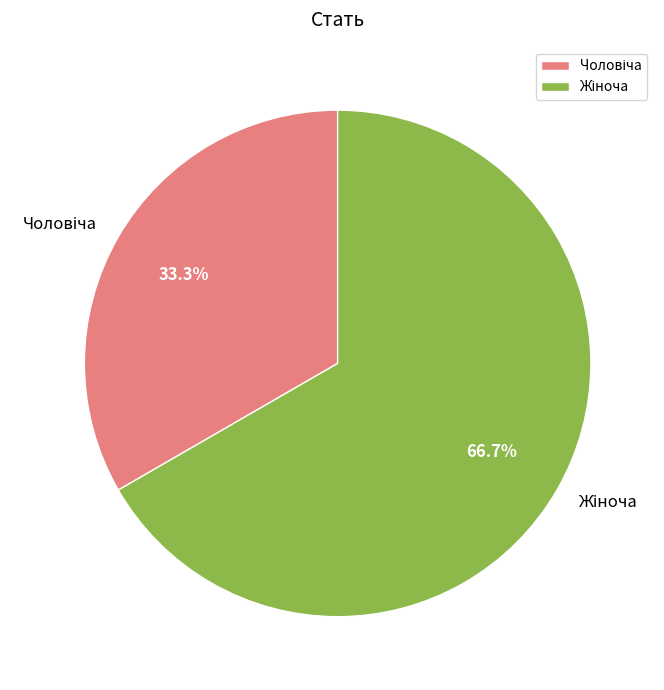

Does any single category account for the majority?

Yes